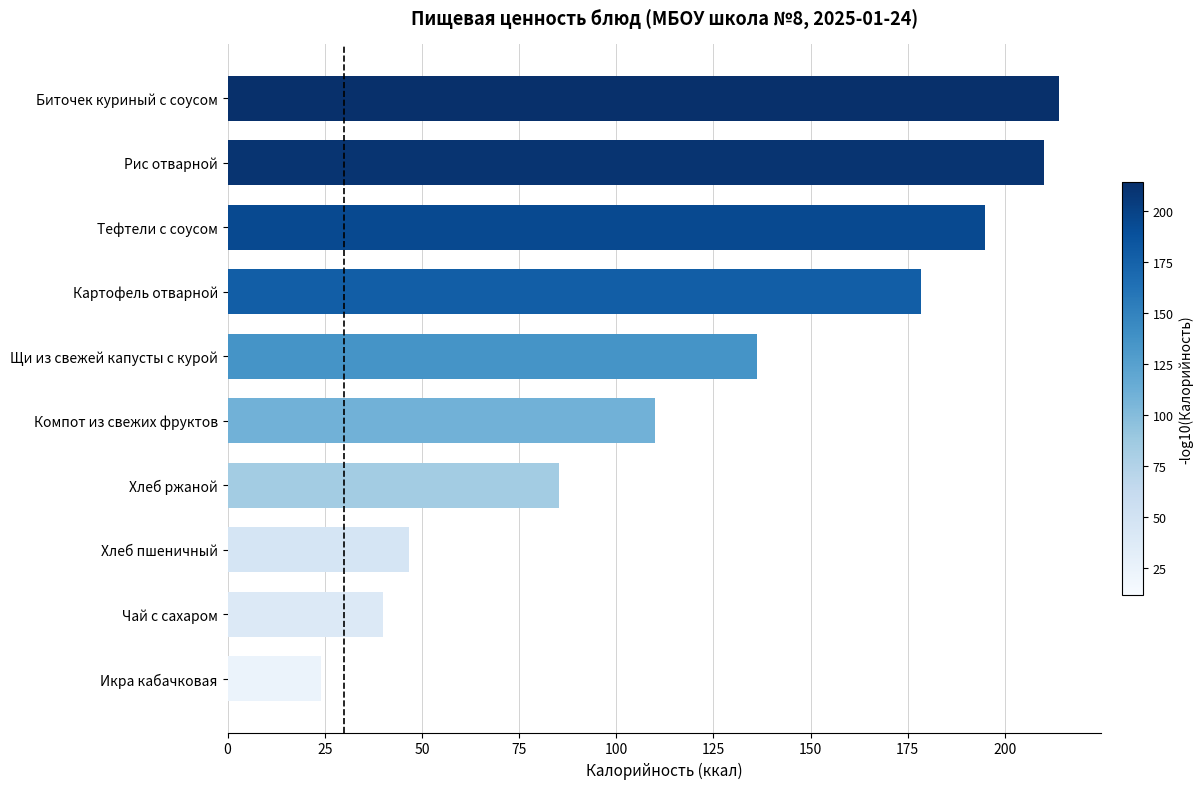

Which category has the lowest value across all series?

Икра кабачковая